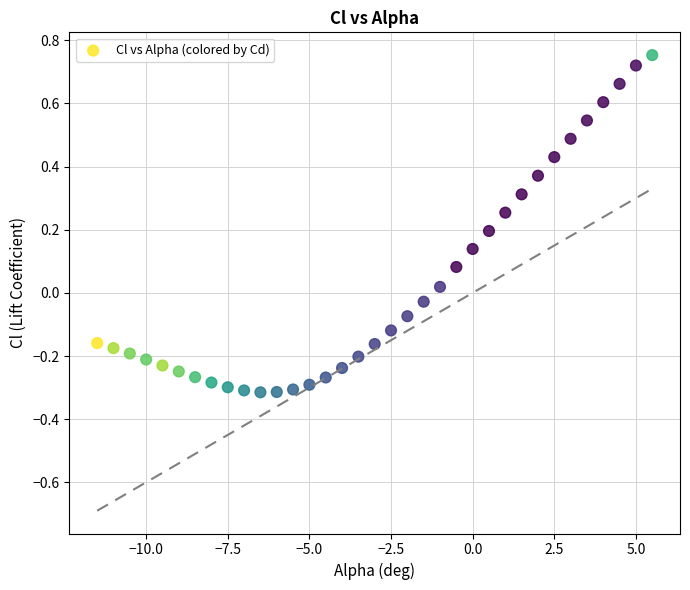

What is the range of X values (max minus min)?

17.0